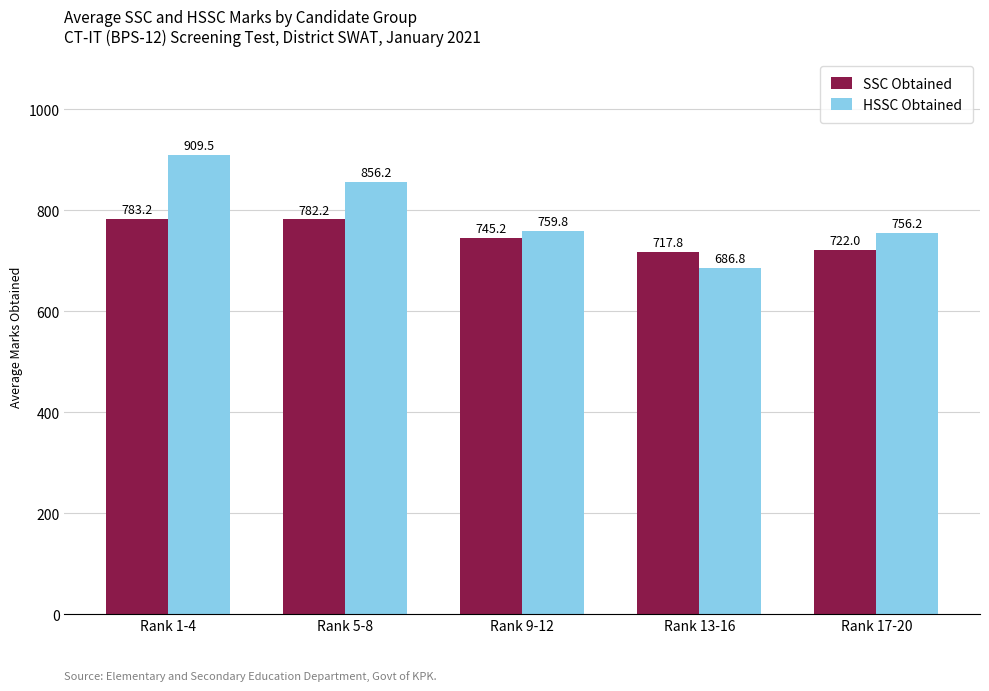

What is the smallest value displayed?

686.8